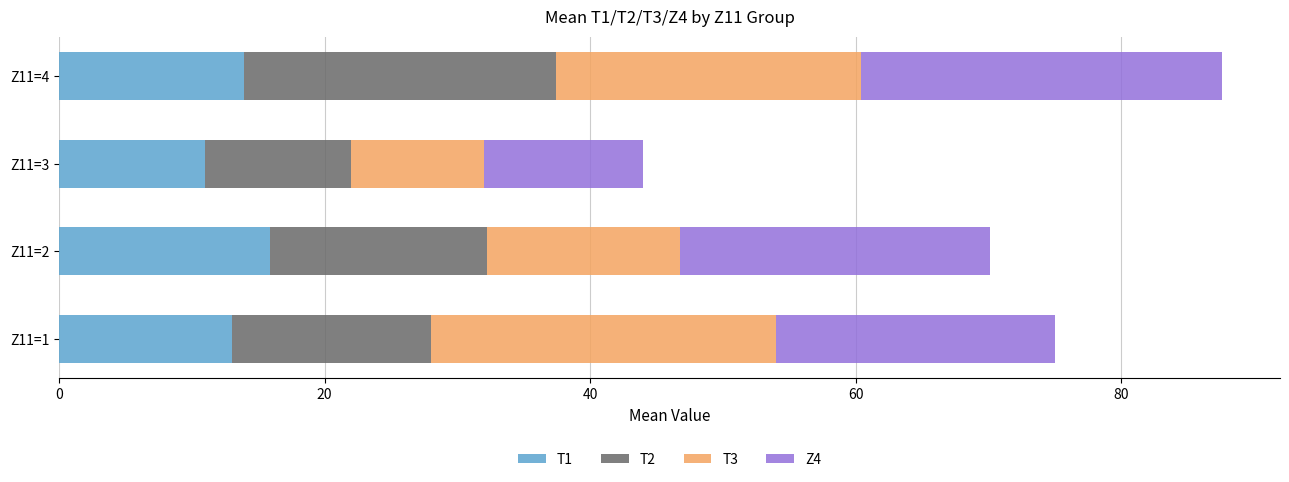

What is the minimum value for T1?

11.0